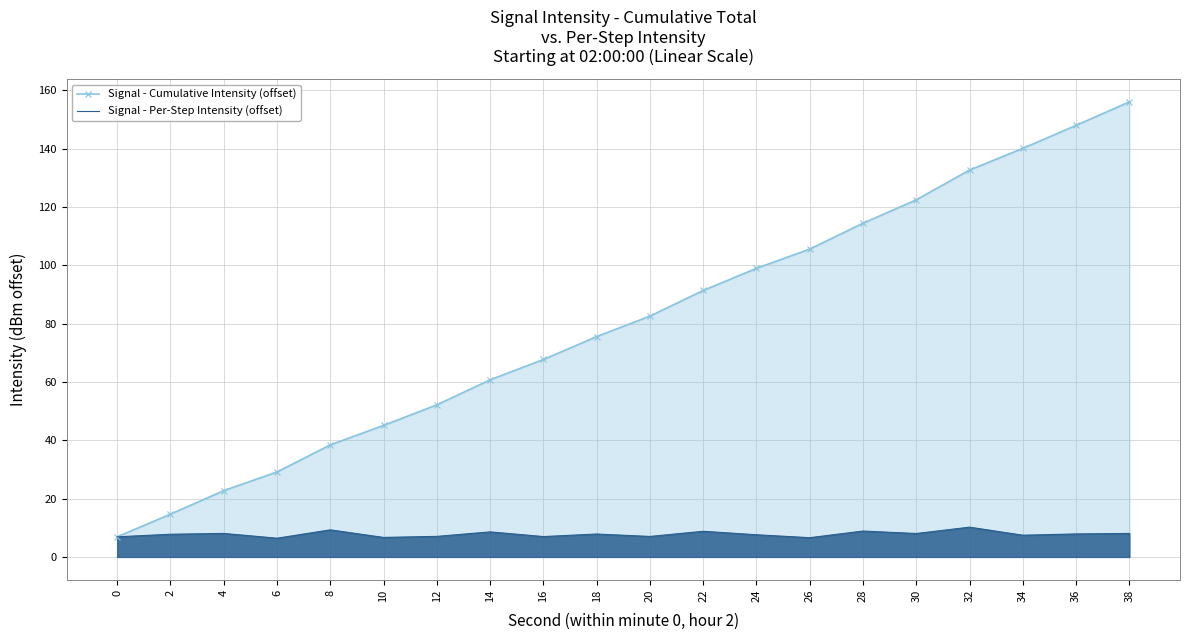

At which category is the sum across all series the highest?

38